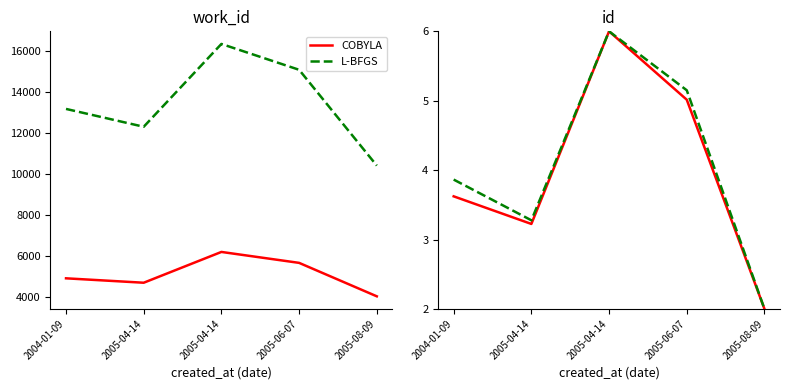

The L-BFGS series shows 2.0 at 2005-08-09. True or false?

True